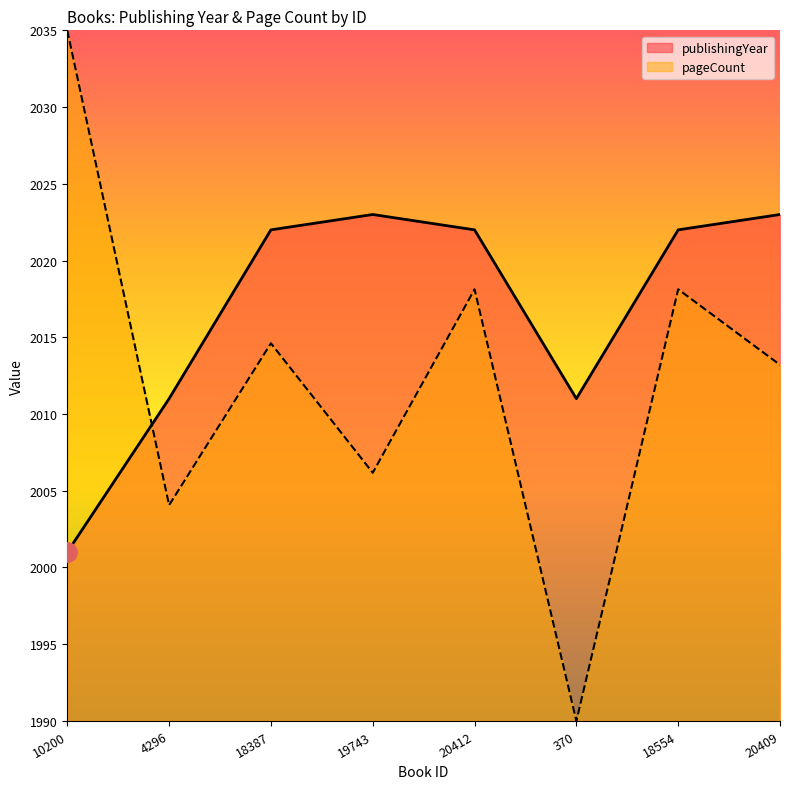

What is the label of the 6th point from the left?

370